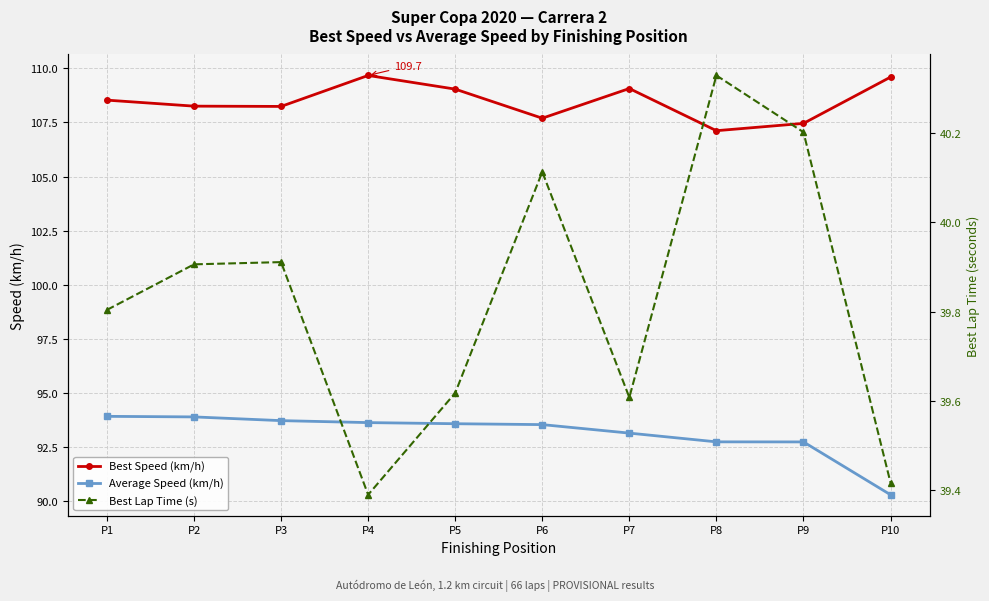

Rank the series by their maximum value, from highest to lowest.

Best Speed (km/h), Average Speed (km/h), Best Lap Time (s)